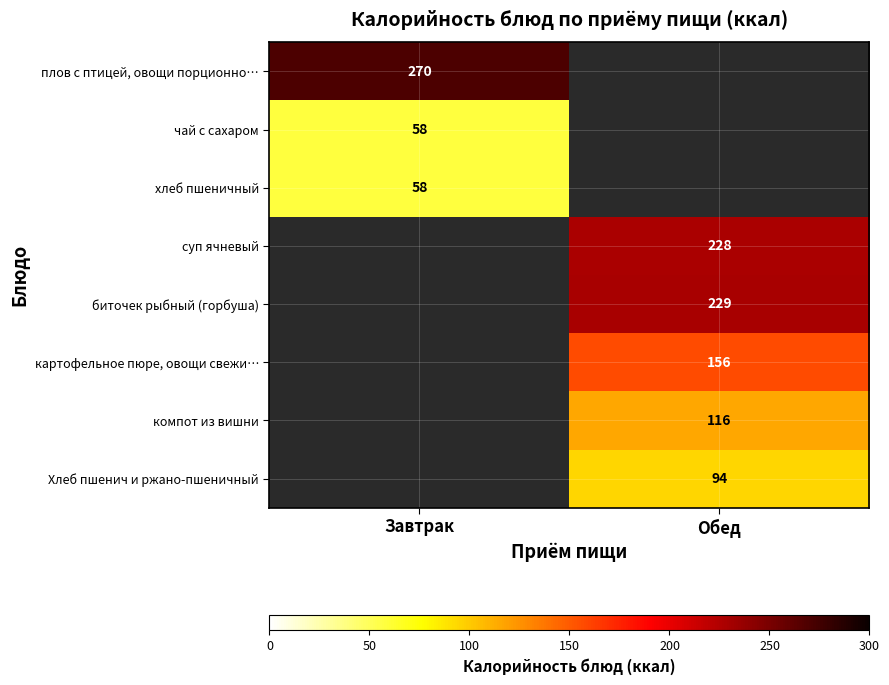

How many data points does each series have?

2